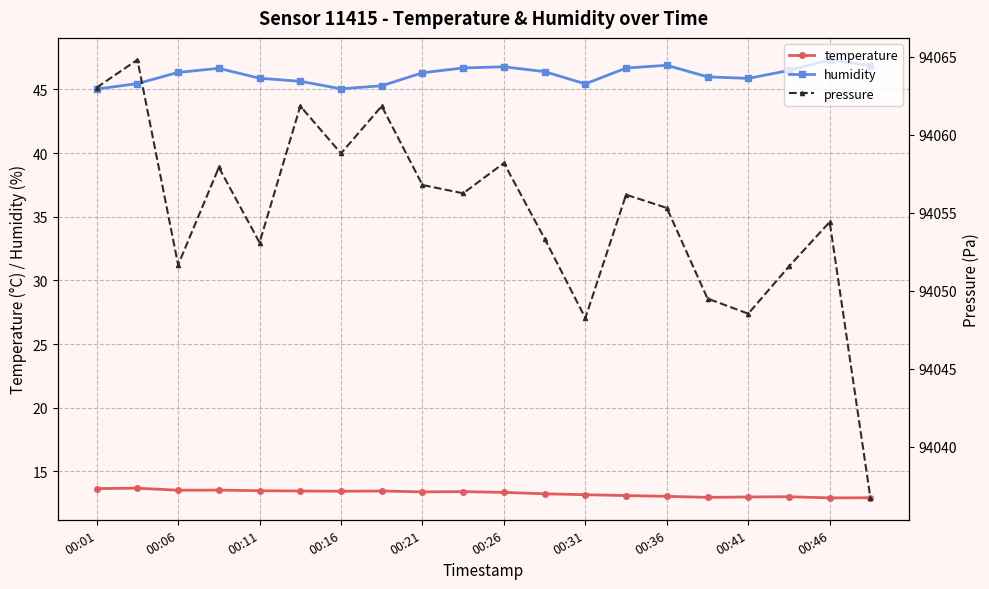

True or false: pressure and temperature cross at least once.

False